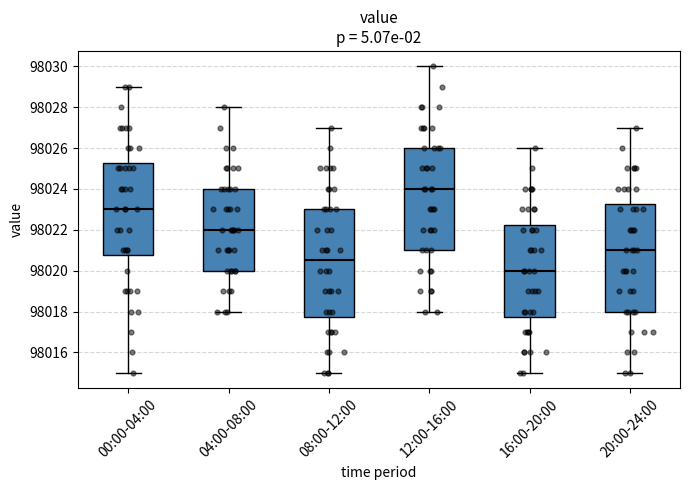

Reading left to right, transcribe this box plot: for each box, give where its median line is, the range the box spans, and where its two whiskers end, as read against the y-axis. The values are not printed on the chart, so give them approximately, as read against the axis.

00:00-04:00: median 98023.0, box 98020.8 to 98025.2, whiskers 98015.0 to 98029.0
04:00-08:00: median 98022.0, box 98020.0 to 98024.0, whiskers 98018.0 to 98028.0
08:00-12:00: median 98020.6, box 98017.8 to 98023.0, whiskers 98015.0 to 98027.0
12:00-16:00: median 98024.0, box 98021.0 to 98026.0, whiskers 98018.0 to 98030.0
16:00-20:00: median 98020.0, box 98017.8 to 98022.2, whiskers 98015.0 to 98026.0
20:00-24:00: median 98021.0, box 98018.0 to 98023.2, whiskers 98015.0 to 98027.0